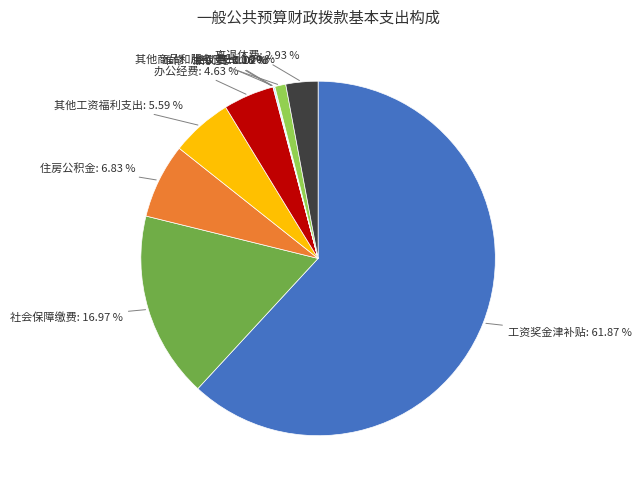

Does 其他工资福利支出 account for over 50% of the chart?

No